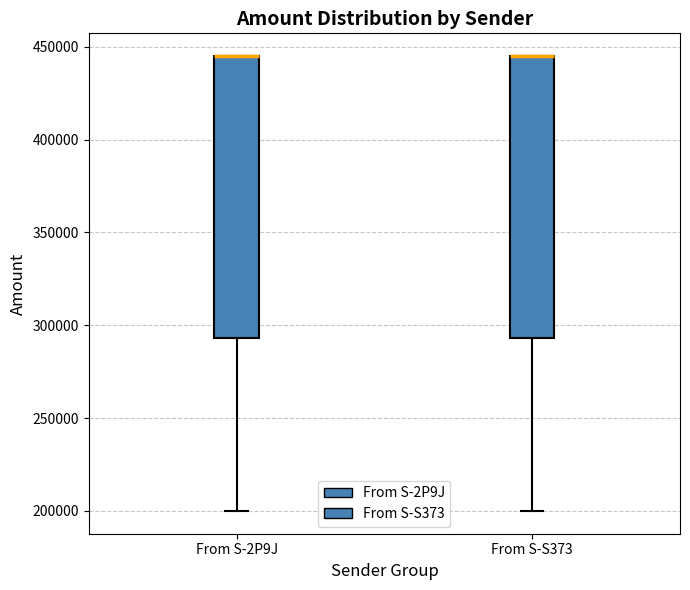

Reading left to right, transcribe this box plot: for each box, give where its median line is, the range the box spans, and where its two whiskers end, as read against the y-axis. The values are not printed on the chart, so give them approximately, as read against the axis.

From S-2P9J: median 445000 (drawn on the box's upper edge), box 295000 to 445000, whiskers 200000 to 445000
From S-S373: median 445000 (drawn on the box's upper edge), box 295000 to 445000, whiskers 200000 to 445000